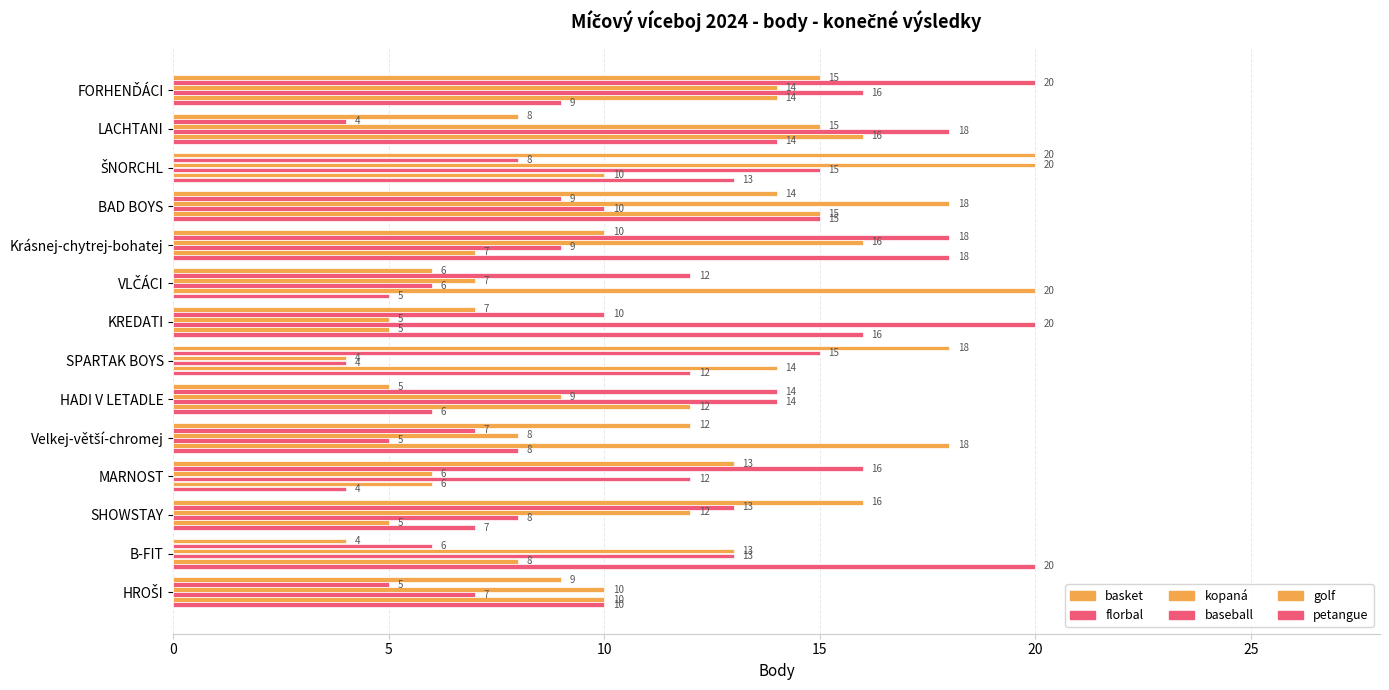

What is the sum of all baseball values?

157